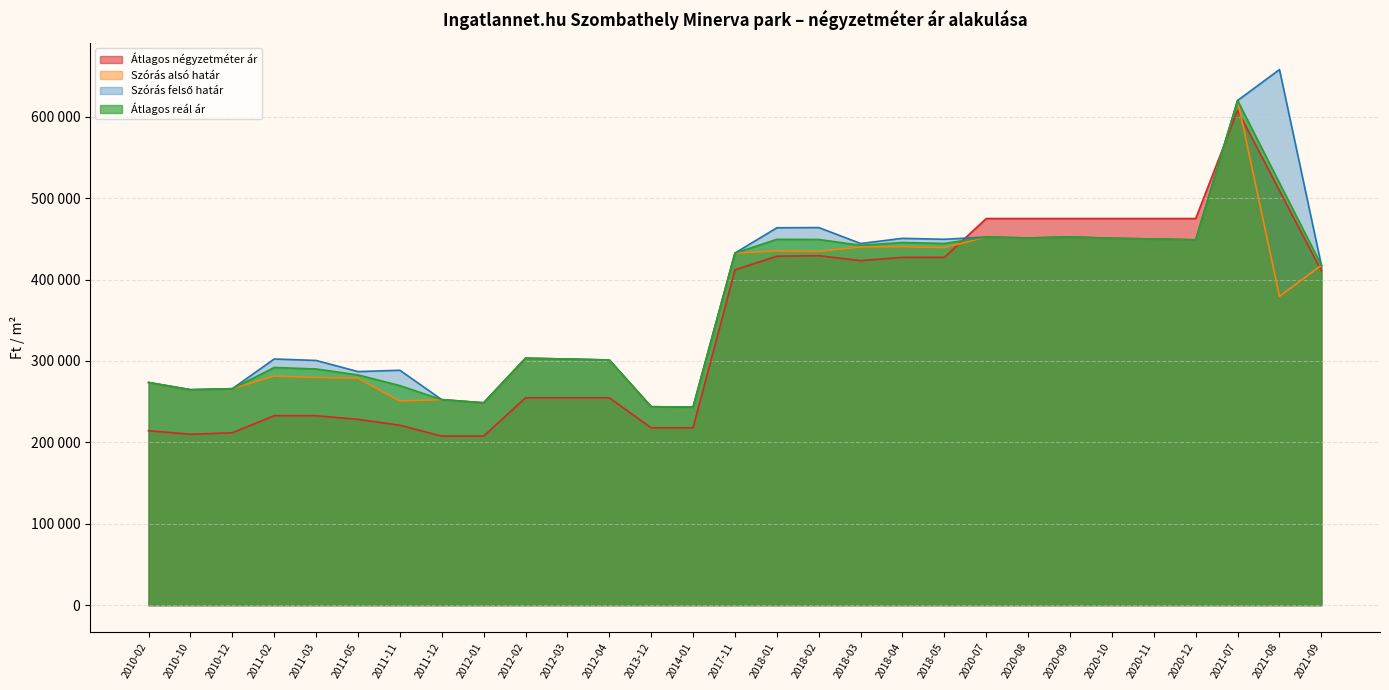

What is the label of the 12th point from the right?

2018-03